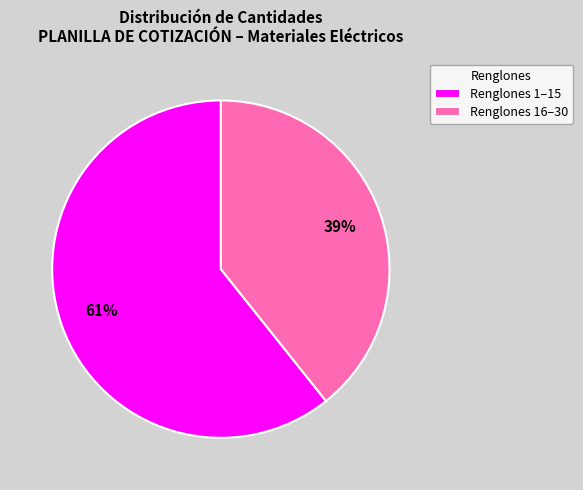

How many slices are in this pie chart?

2